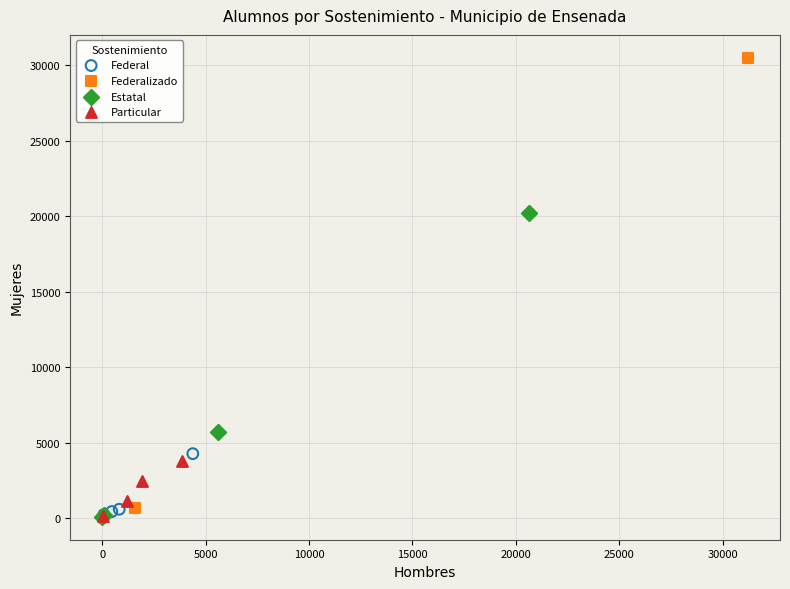

What are all the series names shown in the legend?

Federal, Federalizado, Estatal, Particular